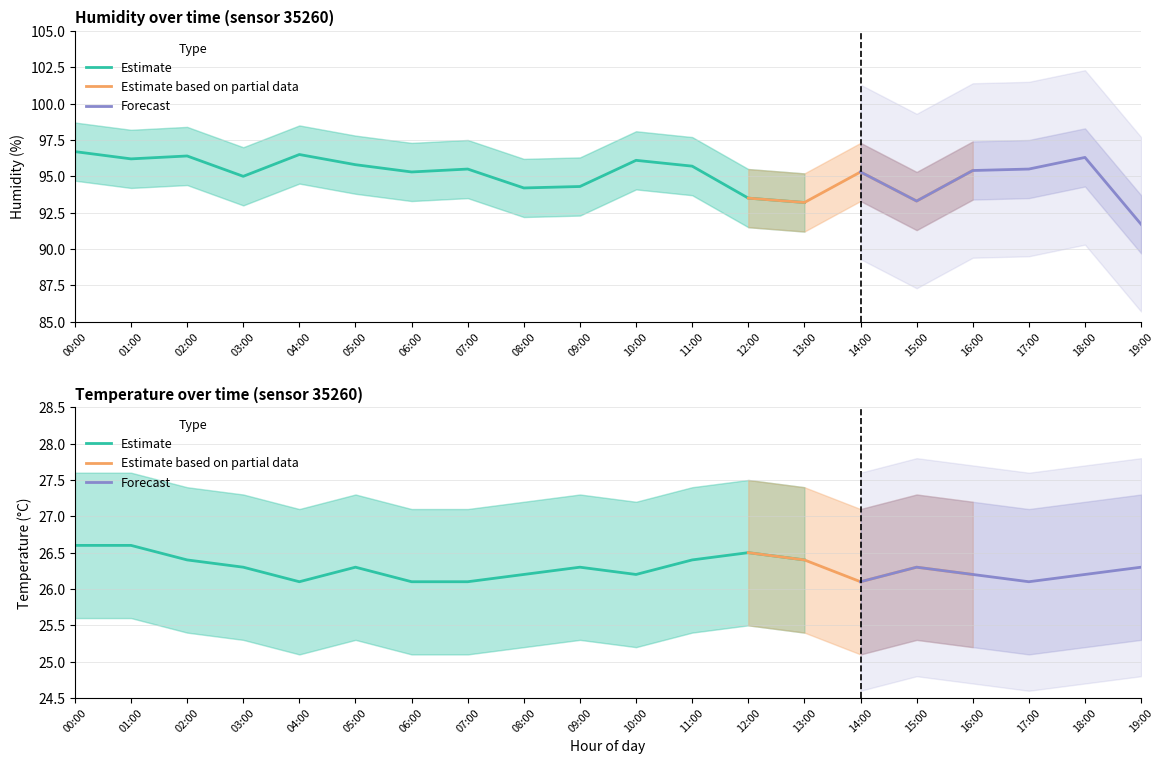

True or false: temperature_upper and humidity_upper intersect in this chart.

False